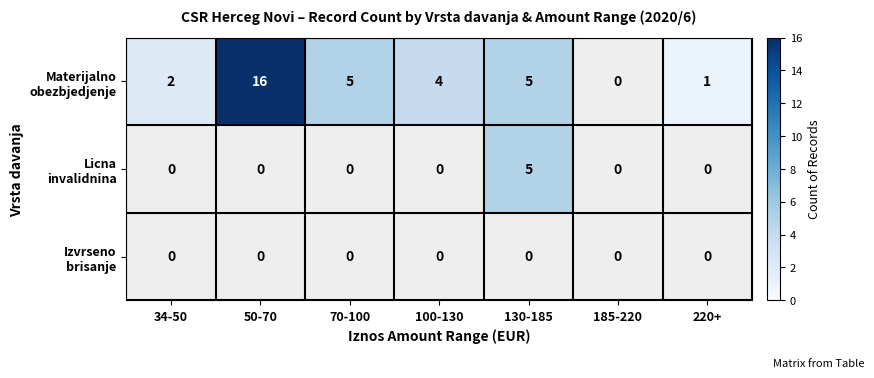

Which category has the lowest value across all series?

220+